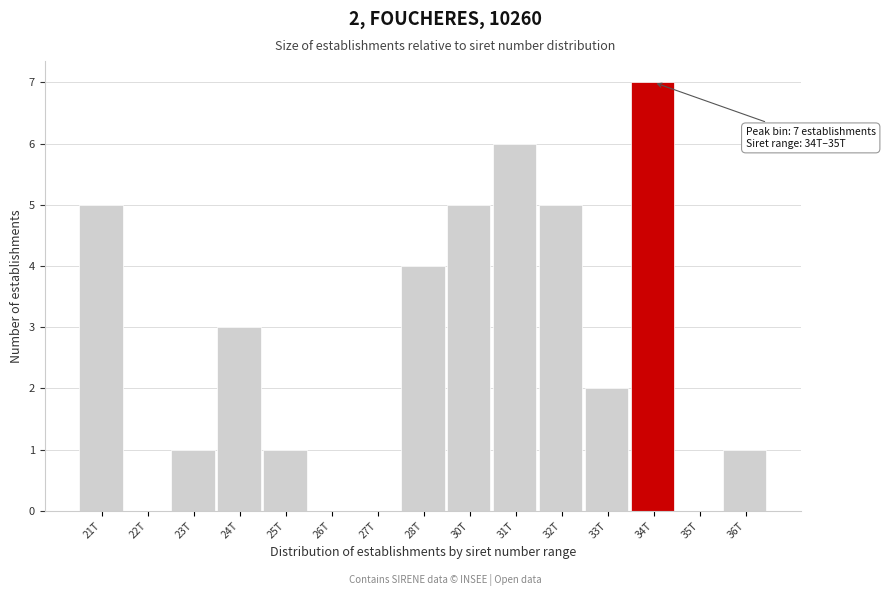

Reading left to right, what are all the values shown in this chart?

21T=5	22T=0	23T=1	24T=3	25T=1	26T=0	27T=0	28T=4	30T=5	31T=6	32T=5	33T=2	34T=7	35T=0	36T=1